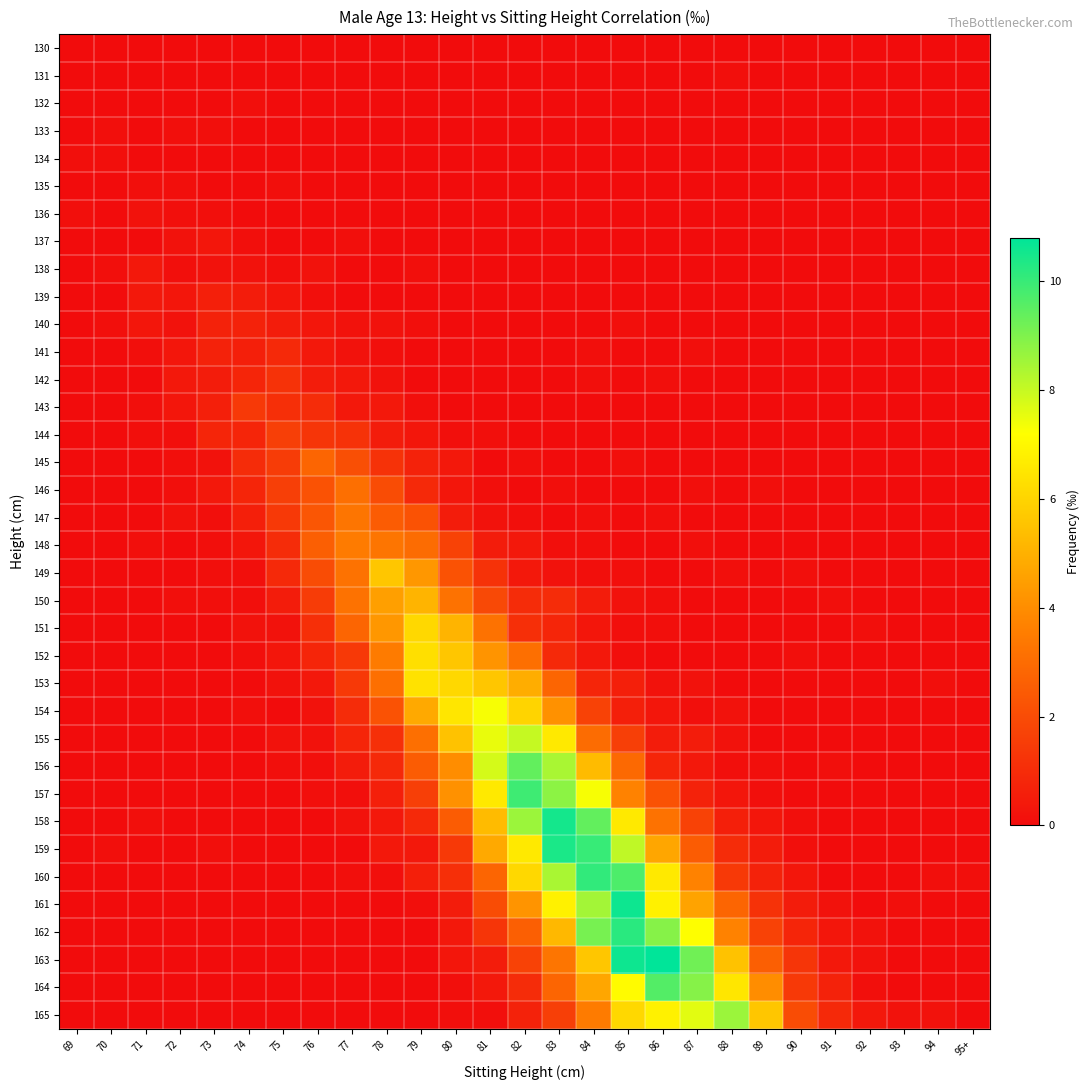

Reading left to right, what are all the values shown in this chart?

130: 69=0.0	70=0.0	71=0.0	72=0.0	73=0.0	74=0.0	75=0.0	76=0.0	77=0.0	78=0.0	79=0.0	80=0.0	81=0.0	82=0.0	83=0.0	84=0.0	85=0.0	86=0.0	87=0.0	88=0.0	89=0.0	90=0.0	91=0.0	92=0.0	93=0.0	94=0.0	95+=0.0
131: 69=0.0	70=0.0	71=0.0	72=0.0	73=0.0	74=0.0	75=0.0	76=0.0	77=0.0	78=0.0	79=0.0	80=0.0	81=0.0	82=0.0	83=0.0	84=0.0	85=0.0	86=0.0	87=0.0	88=0.1	89=0.0	90=0.0	91=0.0	92=0.0	93=0.0	94=0.0	95+=0.0
132: 69=0.0	70=0.0	71=0.0	72=0.0	73=0.0	74=0.1	75=0.0	76=0.0	77=0.0	78=0.0	79=0.0	80=0.0	81=0.0	82=0.0	83=0.0	84=0.0	85=0.0	86=0.0	87=0.0	88=0.0	89=0.0	90=0.0	91=0.0	92=0.0	93=0.0	94=0.0	95+=0.0
133: 69=0.0	70=0.1	71=0.0	72=0.1	73=0.1	74=0.0	75=0.0	76=0.0	77=0.0	78=0.0	79=0.0	80=0.0	81=0.0	82=0.0	83=0.0	84=0.0	85=0.0	86=0.0	87=0.0	88=0.0	89=0.0	90=0.0	91=0.0	92=0.0	93=0.0	94=0.0	95+=0.0
134: 69=0.1	70=0.1	71=0.0	72=0.0	73=0.0	74=0.0	75=0.0	76=0.0	77=0.0	78=0.0	79=0.0	80=0.0	81=0.0	82=0.0	83=0.0	84=0.0	85=0.0	86=0.0	87=0.0	88=0.0	89=0.0	90=0.0	91=0.0	92=0.0	93=0.0	94=0.0	95+=0.0
135: 69=0.0	70=0.0	71=0.1	72=0.1	73=0.0	74=0.0	75=0.1	76=0.0	77=0.0	78=0.0	79=0.0	80=0.0	81=0.0	82=0.0	83=0.0	84=0.0	85=0.0	86=0.0	87=0.0	88=0.0	89=0.0	90=0.0	91=0.0	92=0.0	93=0.0	94=0.0	95+=0.0
136: 69=0.1	70=0.0	71=0.2	72=0.1	73=0.1	74=0.0	75=0.0	76=0.0	77=0.0	78=0.0	79=0.0	80=0.0	81=0.0	82=0.0	83=0.0	84=0.0	85=0.0	86=0.0	87=0.0	88=0.0	89=0.0	90=0.0	91=0.0	92=0.0	93=0.0	94=0.0	95+=0.0
137: 69=0.0	70=0.0	71=0.0	72=0.2	73=0.3	74=0.1	75=0.0	76=0.0	77=0.1	78=0.0	79=0.0	80=0.0	81=0.0	82=0.0	83=0.0	84=0.0	85=0.0	86=0.0	87=0.0	88=0.0	89=0.0	90=0.0	91=0.0	92=0.0	93=0.0	94=0.0	95+=0.0
138: 69=0.0	70=0.1	71=0.4	72=0.1	73=0.2	74=0.2	75=0.1	76=0.2	77=0.0	78=0.0	79=0.1	80=0.0	81=0.0	82=0.0	83=0.0	84=0.0	85=0.0	86=0.0	87=0.0	88=0.0	89=0.0	90=0.0	91=0.0	92=0.0	93=0.0	94=0.0	95+=0.0
139: 69=0.0	70=0.0	71=0.4	72=0.3	73=0.6	74=0.5	75=0.3	76=0.1	77=0.0	78=0.0	79=0.0	80=0.0	81=0.0	82=0.0	83=0.0	84=0.0	85=0.0	86=0.0	87=0.0	88=0.0	89=0.0	90=0.0	91=0.0	92=0.0	93=0.0	94=0.0	95+=0.0
140: 69=0.0	70=0.1	71=0.3	72=0.2	73=0.7	74=0.7	75=0.5	76=0.3	77=0.2	78=0.2	79=0.1	80=0.0	81=0.0	82=0.0	83=0.0	84=0.0	85=0.1	86=0.0	87=0.0	88=0.0	89=0.0	90=0.0	91=0.0	92=0.0	93=0.0	94=0.0	95+=0.0
141: 69=0.0	70=0.0	71=0.1	72=0.3	73=0.7	74=0.6	75=0.9	76=0.4	77=0.2	78=0.1	79=0.0	80=0.0	81=0.0	82=0.0	83=0.0	84=0.1	85=0.0	86=0.0	87=0.1	88=0.0	89=0.0	90=0.0	91=0.0	92=0.0	93=0.0	94=0.0	95+=0.0
142: 69=0.0	70=0.0	71=0.0	72=0.4	73=0.5	74=0.8	75=1.2	76=0.5	77=0.4	78=0.2	79=0.0	80=0.0	81=0.0	82=0.0	83=0.0	84=0.1	85=0.0	86=0.1	87=0.0	88=0.0	89=0.0	90=0.0	91=0.0	92=0.0	93=0.0	94=0.0	95+=0.0
143: 69=0.0	70=0.0	71=0.1	72=0.3	73=0.6	74=1.4	75=1.1	76=1.0	77=0.4	78=0.4	79=0.1	80=0.0	81=0.0	82=0.0	83=0.0	84=0.0	85=0.0	86=0.0	87=0.0	88=0.0	89=0.0	90=0.0	91=0.0	92=0.0	93=0.0	94=0.0	95+=0.0
144: 69=0.0	70=0.0	71=0.1	72=0.1	73=0.8	74=0.8	75=1.6	76=1.3	77=1.2	78=0.5	79=0.3	80=0.1	81=0.1	82=0.0	83=0.0	84=0.0	85=0.0	86=0.0	87=0.0	88=0.0	89=0.0	90=0.0	91=0.0	92=0.0	93=0.0	94=0.0	95+=0.0
145: 69=0.0	70=0.0	71=0.0	72=0.1	73=0.2	74=1.0	75=1.5	76=2.8	77=2.1	78=1.2	79=0.7	80=0.4	81=0.0	82=0.1	83=0.0	84=0.0	85=0.1	86=0.0	87=0.0	88=0.0	89=0.0	90=0.0	91=0.0	92=0.0	93=0.0	94=0.0	95+=0.0
146: 69=0.0	70=0.0	71=0.0	72=0.1	73=0.4	74=0.8	75=1.6	76=2.2	77=3.1	78=2.0	79=0.9	80=0.3	81=0.1	82=0.0	83=0.1	84=0.0	85=0.0	86=0.0	87=0.1	88=0.0	89=0.1	90=0.0	91=0.0	92=0.0	93=0.0	94=0.0	95+=0.0
147: 69=0.0	70=0.0	71=0.0	72=0.2	73=0.1	74=0.6	75=1.4	76=2.3	77=3.3	78=2.5	79=2.2	80=0.5	81=0.2	82=0.1	83=0.0	84=0.1	85=0.0	86=0.1	87=0.0	88=0.0	89=0.0	90=0.0	91=0.0	92=0.0	93=0.0	94=0.0	95+=0.0
148: 69=0.0	70=0.0	71=0.1	72=0.0	73=0.1	74=0.3	75=1.0	76=2.6	77=3.5	78=3.3	79=3.0	80=1.7	81=0.5	82=0.4	83=0.1	84=0.1	85=0.0	86=0.0	87=0.1	88=0.0	89=0.0	90=0.0	91=0.0	92=0.0	93=0.0	94=0.0	95+=0.0
149: 69=0.0	70=0.0	71=0.0	72=0.0	73=0.1	74=0.1	75=0.9	76=2.0	77=3.2	78=5.6	79=4.3	80=2.2	81=1.2	82=0.4	83=0.2	84=0.1	85=0.1	86=0.0	87=0.0	88=0.1	89=0.0	90=0.1	91=0.0	92=0.0	93=0.0	94=0.0	95+=0.0
150: 69=0.0	70=0.0	71=0.0	72=0.1	73=0.1	74=0.1	75=0.5	76=1.5	77=3.2	78=4.5	79=5.1	80=3.2	81=1.9	82=1.0	83=1.0	84=0.5	85=0.2	86=0.1	87=0.0	88=0.0	89=0.0	90=0.0	91=0.1	92=0.0	93=0.0	94=0.0	95+=0.0
151: 69=0.0	70=0.0	71=0.0	72=0.0	73=0.0	74=0.2	75=0.2	76=1.1	77=2.8	78=4.3	79=6.1	80=5.1	81=3.2	82=1.1	83=0.8	84=0.3	85=0.1	86=0.1	87=0.0	88=0.0	89=0.0	90=0.0	91=0.0	92=0.1	93=0.0	94=0.0	95+=0.0
152: 69=0.0	70=0.0	71=0.0	72=0.0	73=0.0	74=0.1	75=0.3	76=0.8	77=1.4	78=3.5	79=6.3	80=5.6	81=4.2	82=3.1	83=0.9	84=0.4	85=0.1	86=0.0	87=0.0	88=0.0	89=0.0	90=0.1	91=0.0	92=0.0	93=0.0	94=0.0	95+=0.0
153: 69=0.0	70=0.0	71=0.0	72=0.0	73=0.0	74=0.0	75=0.2	76=0.4	77=1.4	78=3.1	79=6.4	80=6.1	81=5.6	82=4.9	83=2.8	84=0.8	85=0.6	86=0.2	87=0.2	88=0.0	89=0.0	90=0.0	91=0.0	92=0.0	93=0.0	94=0.1	95+=0.0
154: 69=0.0	70=0.0	71=0.0	72=0.0	73=0.0	74=0.1	75=0.0	76=0.2	77=1.0	78=2.2	79=4.8	80=6.5	81=7.3	82=6.0	83=4.1	84=1.7	85=0.6	86=0.3	87=0.1	88=0.2	89=0.0	90=0.0	91=0.0	92=0.0	93=0.0	94=0.0	95+=0.0
155: 69=0.0	70=0.0	71=0.0	72=0.0	73=0.0	74=0.0	75=0.2	76=0.2	77=0.8	78=1.1	79=3.1	80=5.5	81=7.5	82=8.0	83=6.6	84=3.0	85=1.6	86=0.5	87=0.5	88=0.2	89=0.0	90=0.0	91=0.0	92=0.0	93=0.0	94=0.0	95+=0.0
156: 69=0.0	70=0.0	71=0.0	72=0.0	73=0.0	74=0.0	75=0.1	76=0.1	77=0.5	78=0.9	79=2.5	80=4.0	81=7.8	82=9.4	83=8.4	84=5.3	85=2.9	86=0.8	87=0.4	88=0.1	89=0.1	90=0.0	91=0.1	92=0.0	93=0.0	94=0.0	95+=0.0
157: 69=0.0	70=0.0	71=0.0	72=0.0	73=0.0	74=0.0	75=0.0	76=0.1	77=0.1	78=0.6	79=1.6	80=4.1	81=6.6	82=9.9	83=8.8	84=7.3	85=3.7	86=2.2	87=0.7	88=0.3	89=0.1	90=0.0	91=0.0	92=0.0	93=0.0	94=0.0	95+=0.0
158: 69=0.0	70=0.0	71=0.1	72=0.0	73=0.0	74=0.0	75=0.0	76=0.0	77=0.2	78=0.4	79=0.9	80=2.5	81=5.3	82=8.6	83=10.5	84=9.4	85=6.6	86=3.2	87=1.7	88=0.6	89=0.3	90=0.1	91=0.0	92=0.0	93=0.0	94=0.0	95+=0.0
159: 69=0.0	70=0.1	71=0.0	72=0.0	73=0.1	74=0.0	75=0.0	76=0.0	77=0.0	78=0.4	79=0.4	80=1.4	81=4.8	82=6.6	83=10.4	84=10.0	85=8.1	86=4.7	87=2.5	88=1.0	89=0.5	90=0.1	91=0.0	92=0.0	93=0.0	94=0.0	95+=0.0
160: 69=0.0	70=0.0	71=0.0	72=0.0	73=0.0	74=0.0	75=0.0	76=0.0	77=0.1	78=0.1	79=0.6	80=1.1	81=2.8	82=6.1	83=8.4	84=10.1	85=9.7	86=6.6	87=3.7	88=1.4	89=0.7	90=0.3	91=0.0	92=0.0	93=0.0	94=0.1	95+=0.1
161: 69=0.0	70=0.0	71=0.0	72=0.0	73=0.0	74=0.0	75=0.0	76=0.0	77=0.0	78=0.0	79=0.1	80=0.5	81=2.0	82=4.2	83=6.8	84=8.5	85=10.6	86=6.8	87=4.6	88=2.8	89=1.2	90=0.5	91=0.2	92=0.0	93=0.1	94=0.0	95+=0.0
162: 69=0.0	70=0.0	71=0.0	72=0.0	73=0.0	74=0.0	75=0.0	76=0.0	77=0.0	78=0.0	79=0.0	80=0.4	81=1.3	82=2.6	83=5.2	84=9.1	85=10.2	86=8.9	87=7.2	88=3.7	89=1.7	90=0.8	91=0.3	92=0.2	93=0.0	94=0.0	95+=0.0
163: 69=0.0	70=0.0	71=0.0	72=0.0	73=0.0	74=0.0	75=0.0	76=0.0	77=0.0	78=0.0	79=0.0	80=0.3	81=0.5	82=1.7	83=3.3	84=5.6	85=10.6	86=10.8	87=9.2	88=5.5	89=2.6	90=1.3	91=0.4	92=0.2	93=0.0	94=0.0	95+=0.0
164: 69=0.0	70=0.0	71=0.0	72=0.0	73=0.0	74=0.0	75=0.0	76=0.0	77=0.0	78=0.0	79=0.0	80=0.1	81=0.4	82=1.0	83=2.8	84=4.7	85=7.1	86=9.6	87=8.9	88=6.5	89=4.0	90=1.4	91=0.7	92=0.1	93=0.0	94=0.0	95+=0.0
165: 69=0.0	70=0.0	71=0.0	72=0.0	73=0.0	74=0.0	75=0.0	76=0.0	77=0.0	78=0.0	79=0.0	80=0.1	81=0.1	82=0.7	83=1.6	84=3.5	85=6.1	86=6.8	87=7.6	88=8.6	89=5.6	90=2.0	91=0.9	92=0.4	93=0.2	94=0.2	95+=0.0